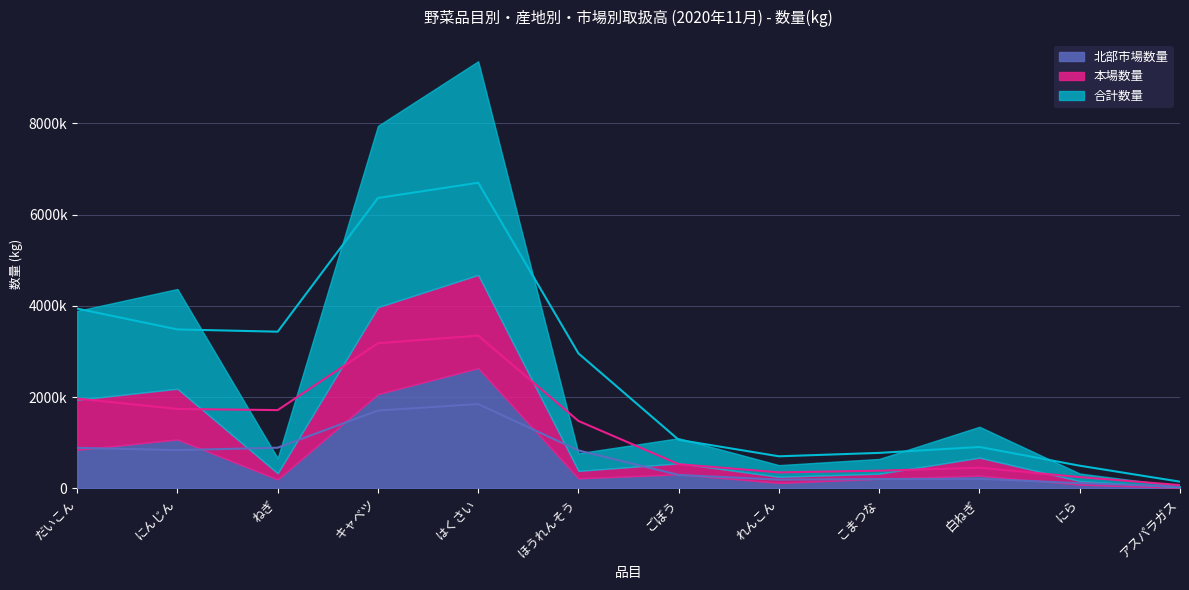

At which category is the sum across all series the highest?

はくさい